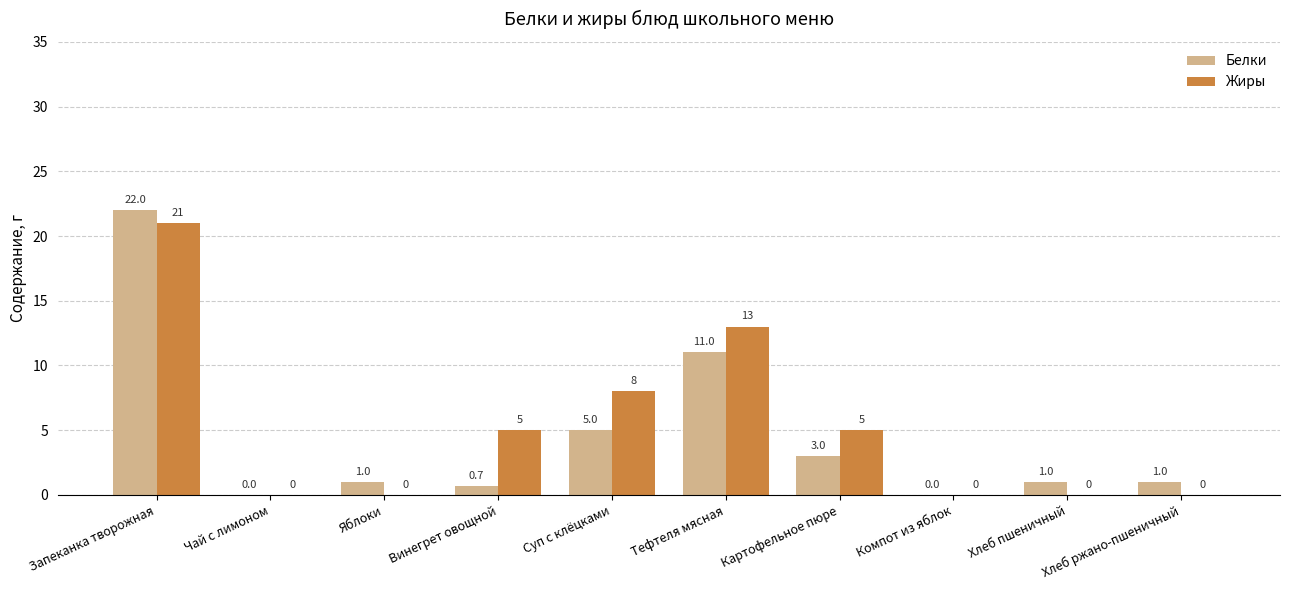

What is the sum of all Жиры values?

52.0